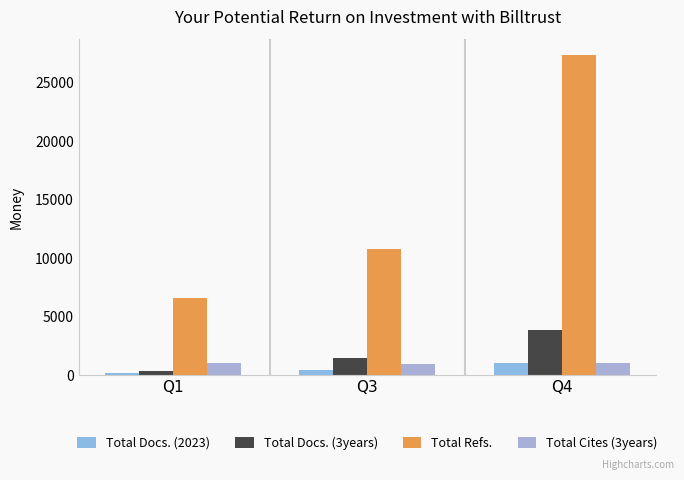

What is the smallest value displayed?

149